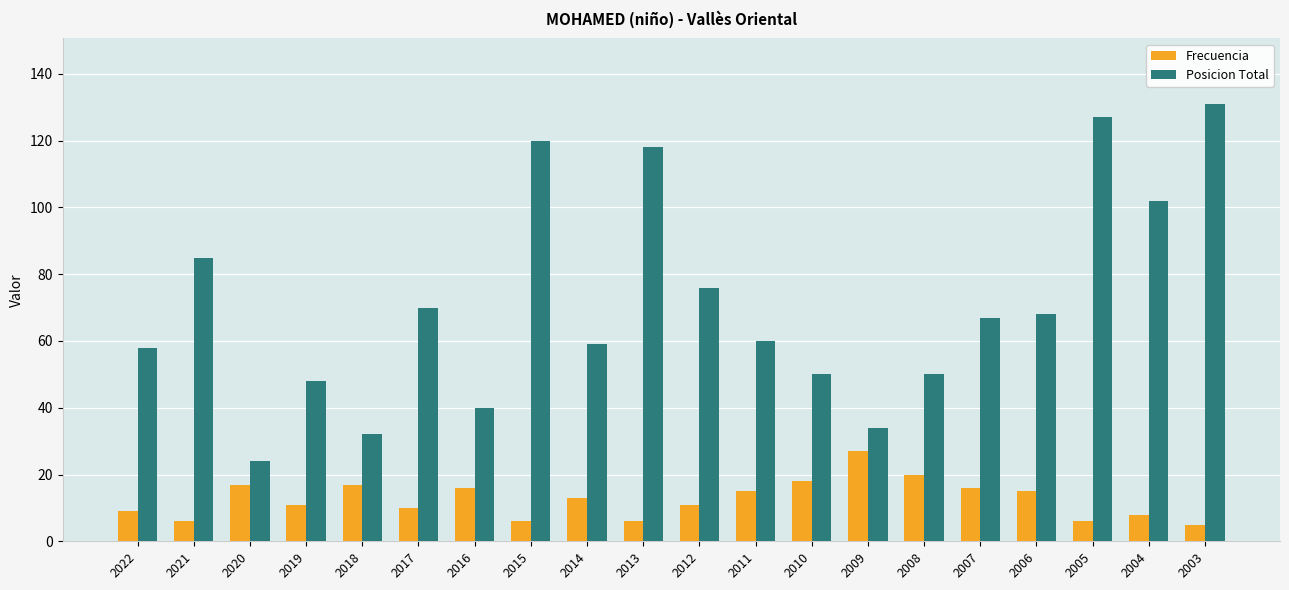

What is the approximate value of Posicion Total at 2016, to the nearest 5?

40